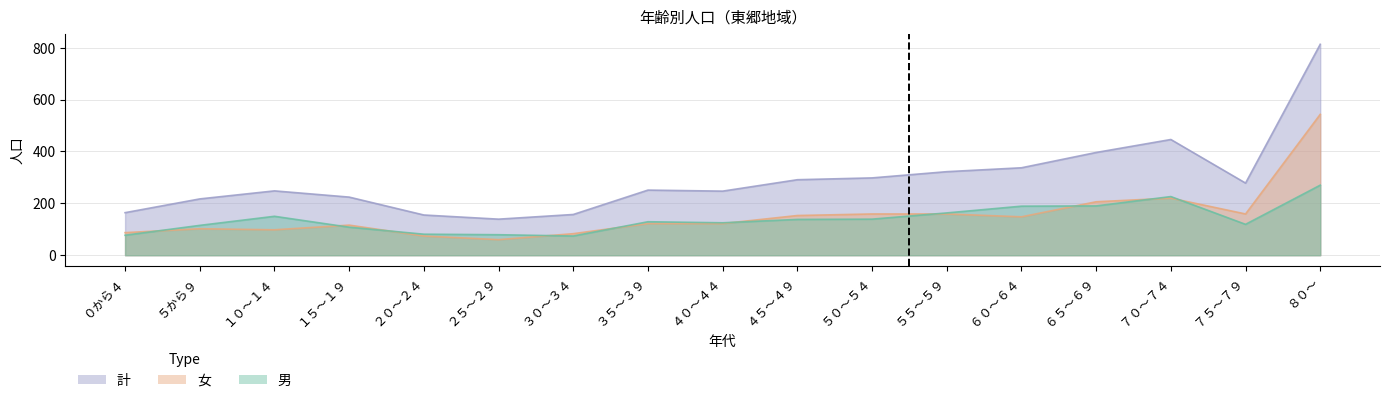

What is the difference between the maximum and minimum values in the 男 series?

196